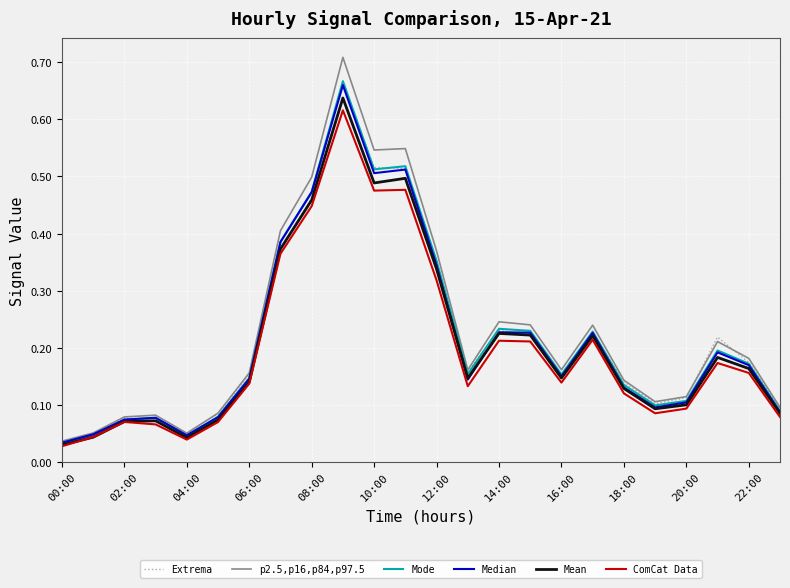

Which series has the widest spread of values?

p2.5,p16,p84,p97.5